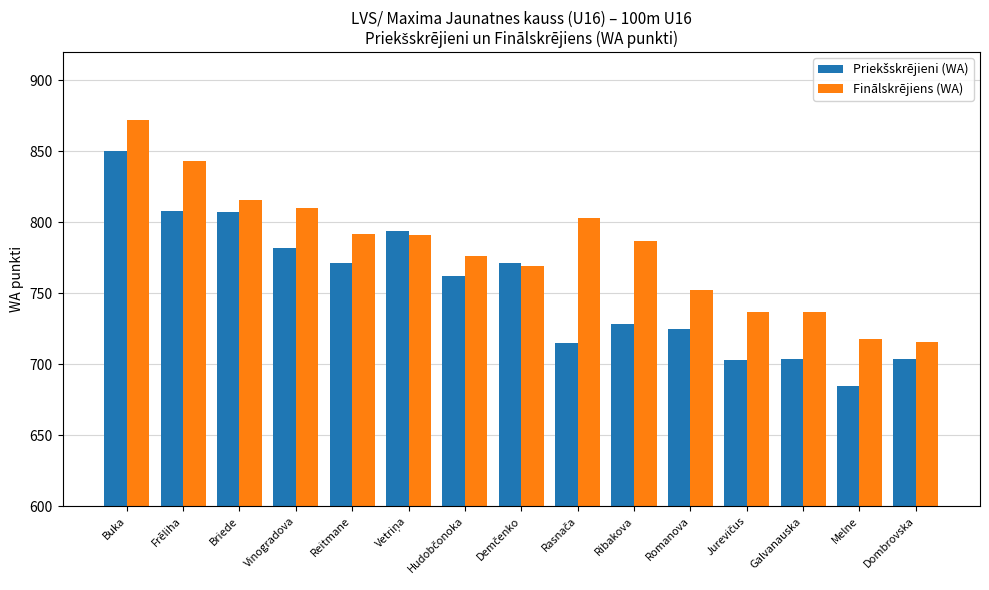

The Finālskrējiens (WA) series shows 816 at Briede. True or false?

True